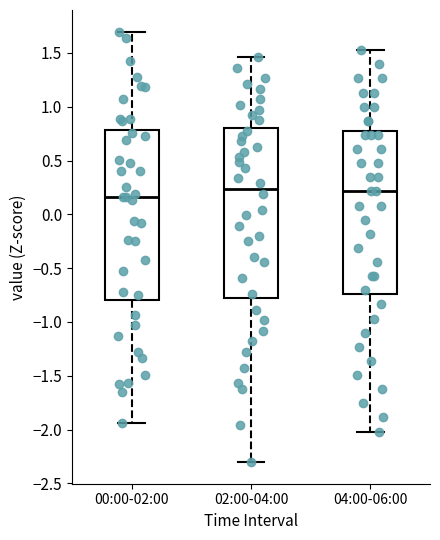

Which box has the lowest median line?

00:00-02:00